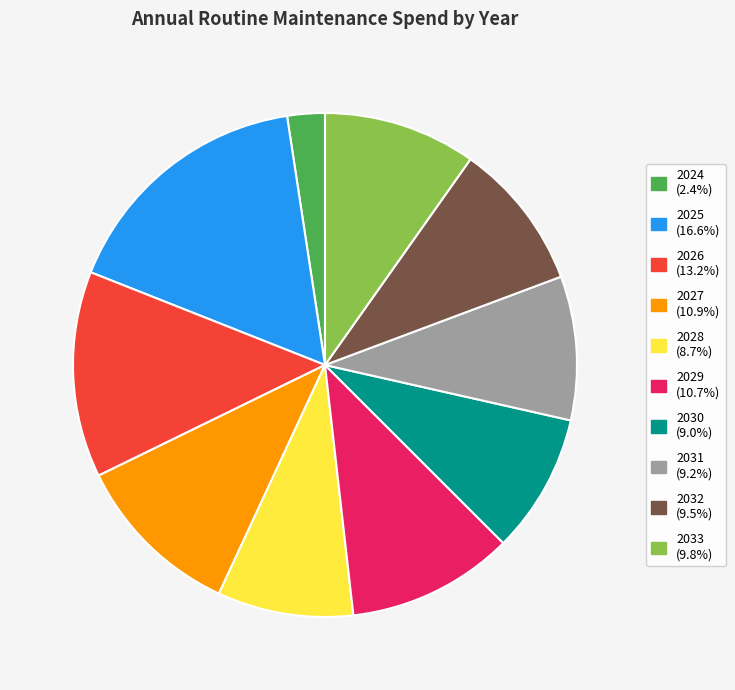

Does 2026 represent more than half of the total?

No